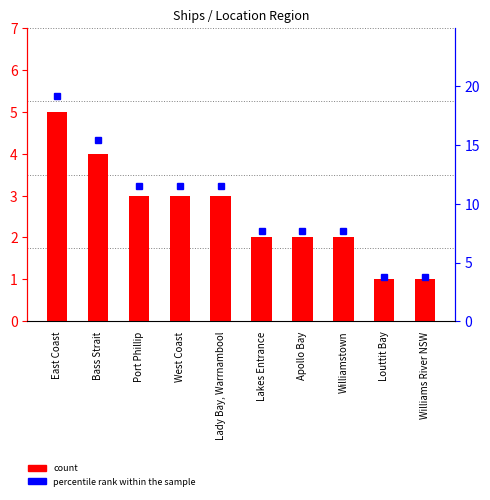

How many values in the count series exceed 3?

2